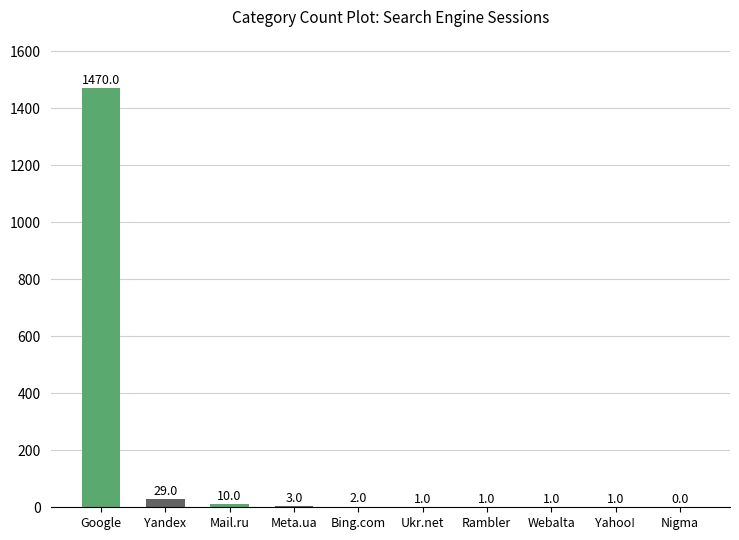

What is the change in value from Mail.ru to Meta.ua?

-7